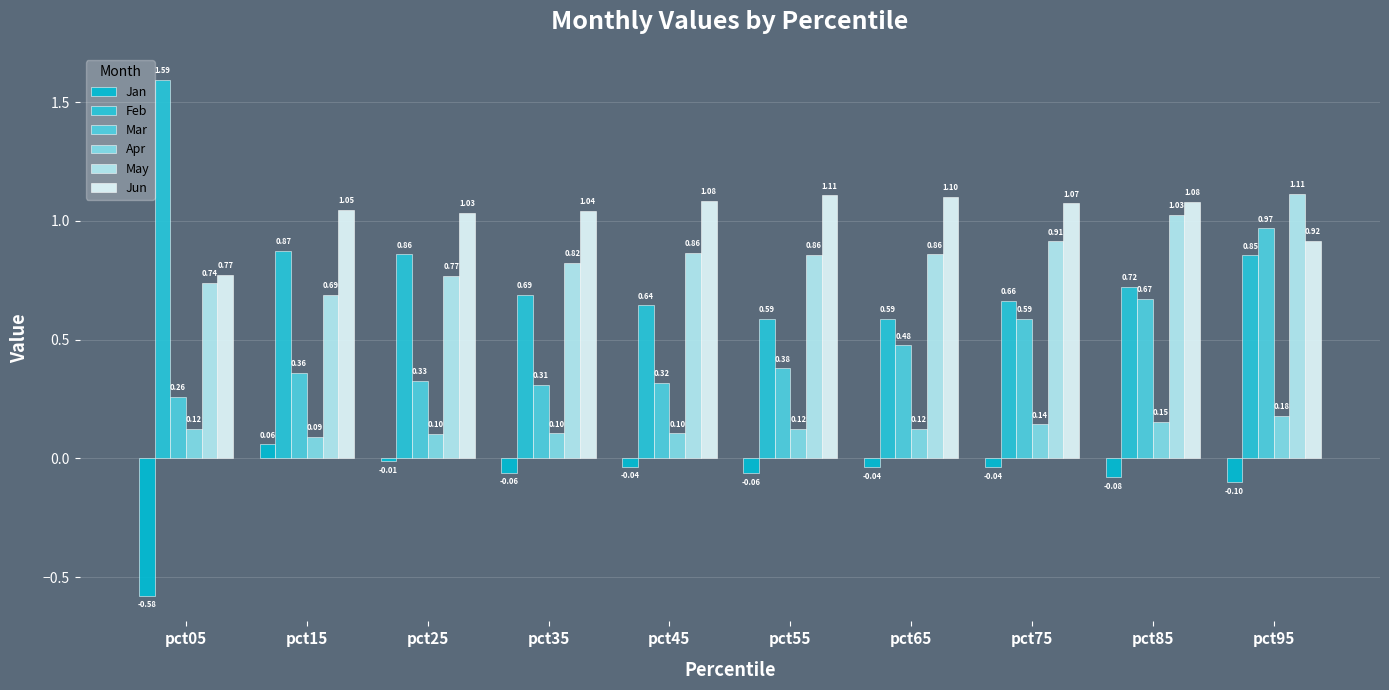

At how many categories does at least one series exceed 0?

10